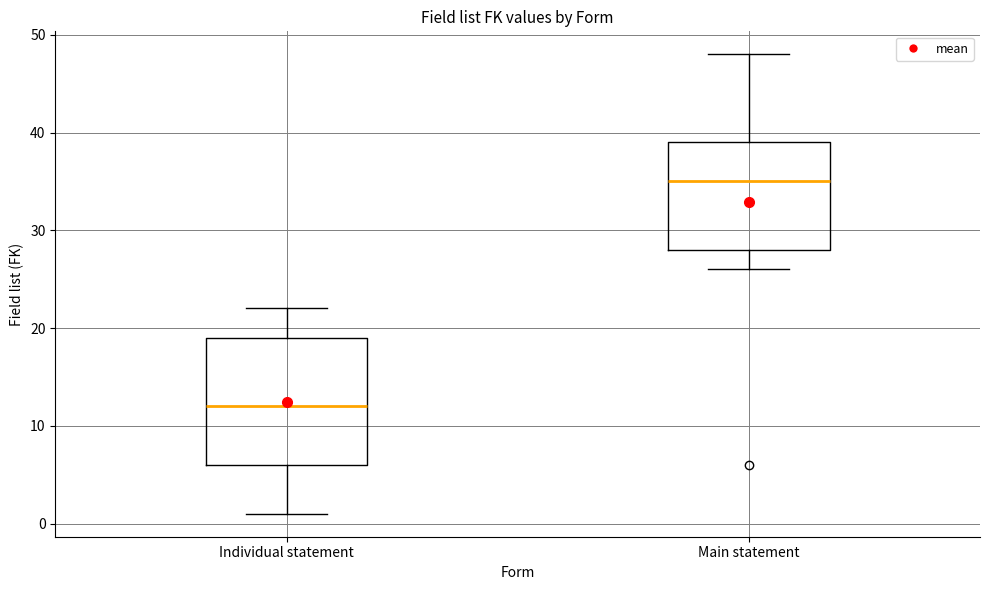

Reading left to right, read every box against the y-axis: the position of its median line, the range the box covers, and the ends of its whiskers. The values are not printed on the chart, so give them approximately, as read against the axis.

Individual statement: median 12, box 6 to 19, whiskers 1 to 22
Main statement: median 35, box 28 to 39, whiskers 26 to 48